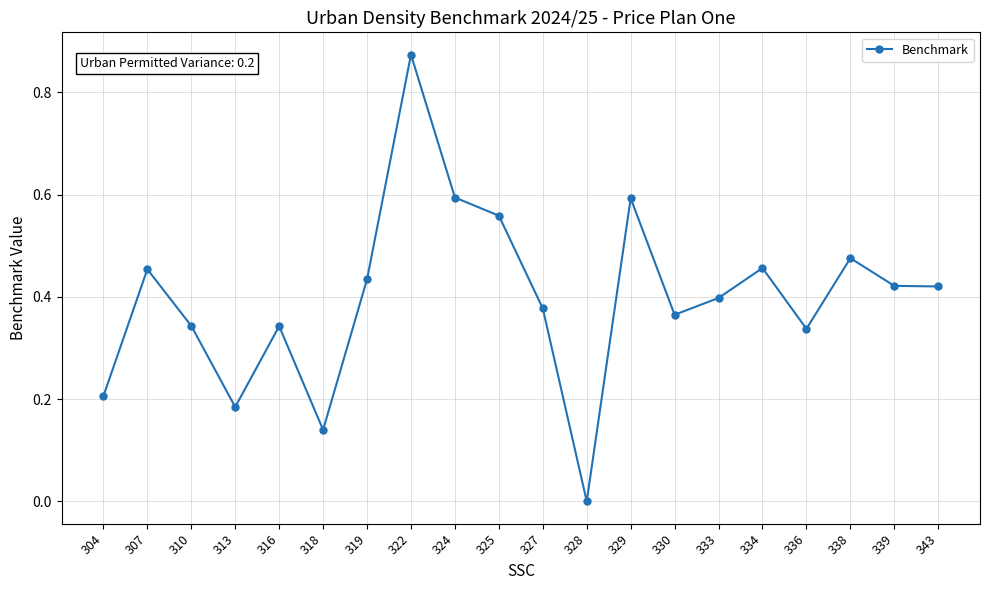

How many lines are shown in the chart?

1